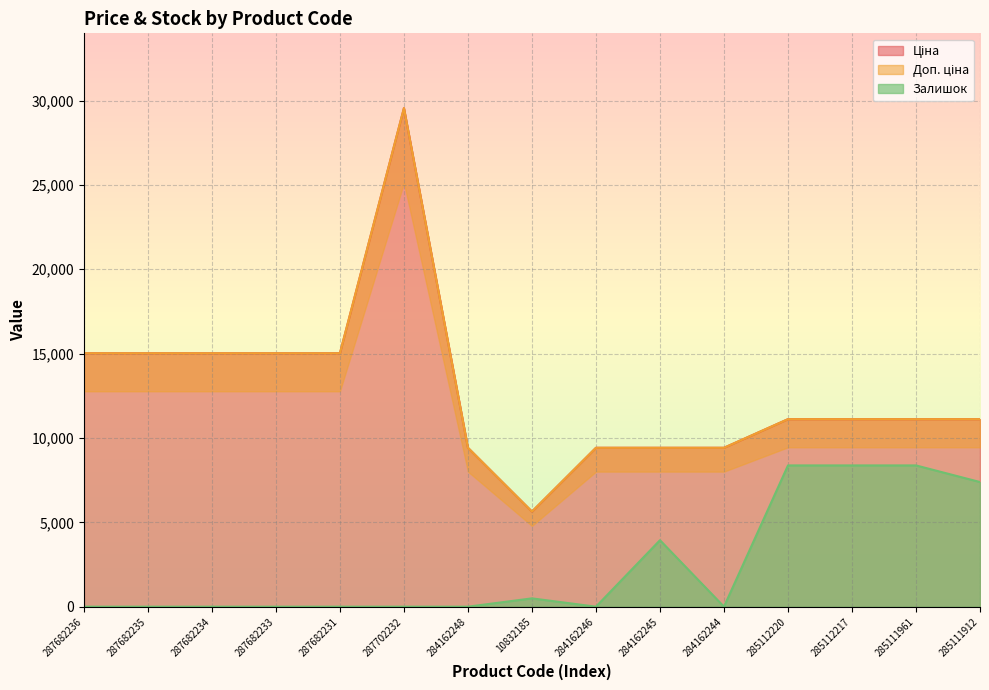

At which label does Ціна reach its peak?

287702232